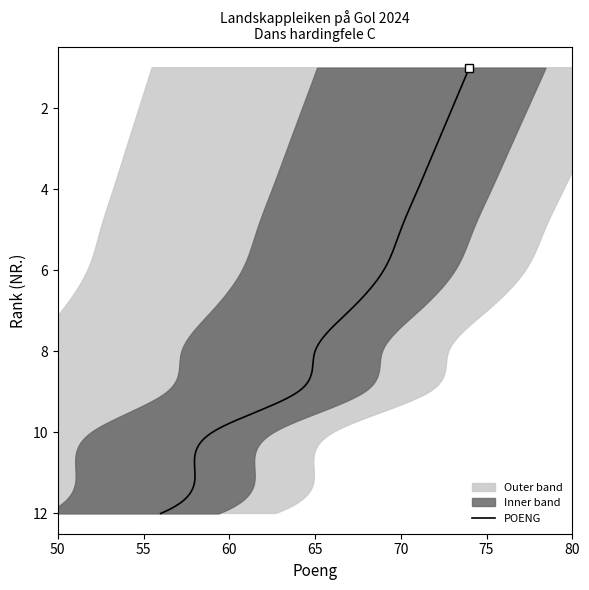

What is the value of the 12th point from the left?

56